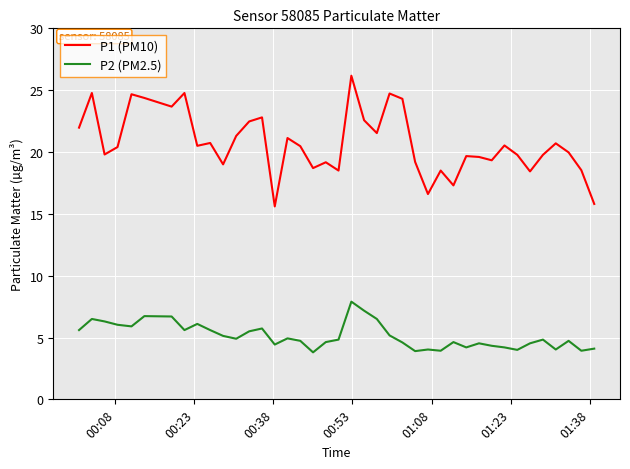

What is the highest value of the P1 (PM10) series?

26.2